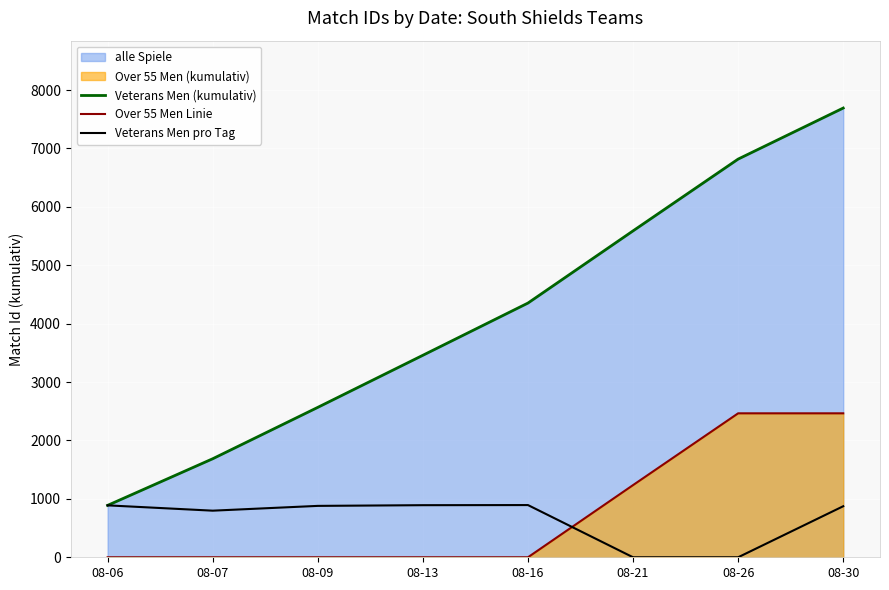

True or false: Veterans Men (kumulativ) and Veterans Men pro Tag intersect in this chart.

False